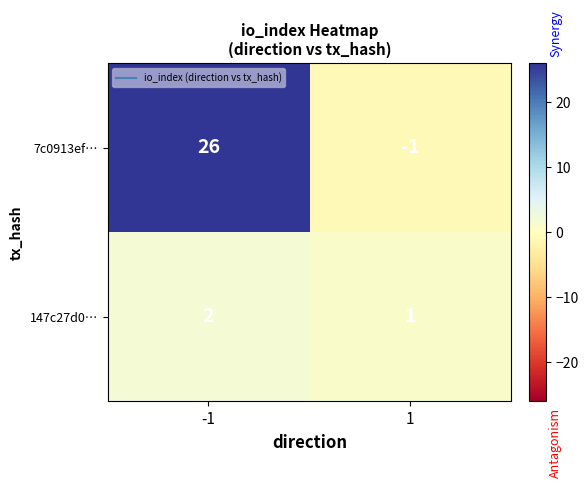

Is it true that 7c0913ef… equals 38 at -1?

False